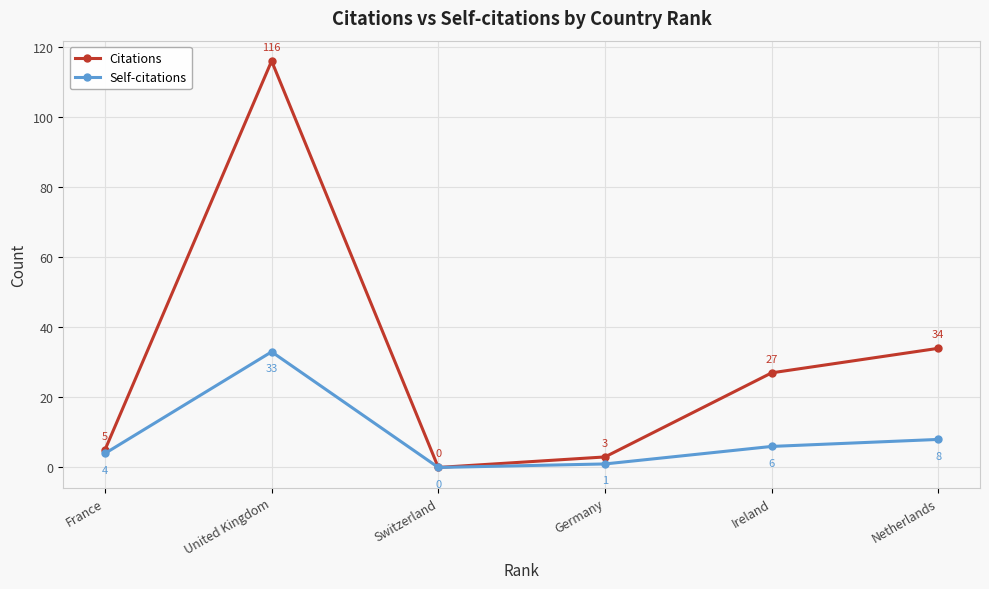

What position from the left is France?

1